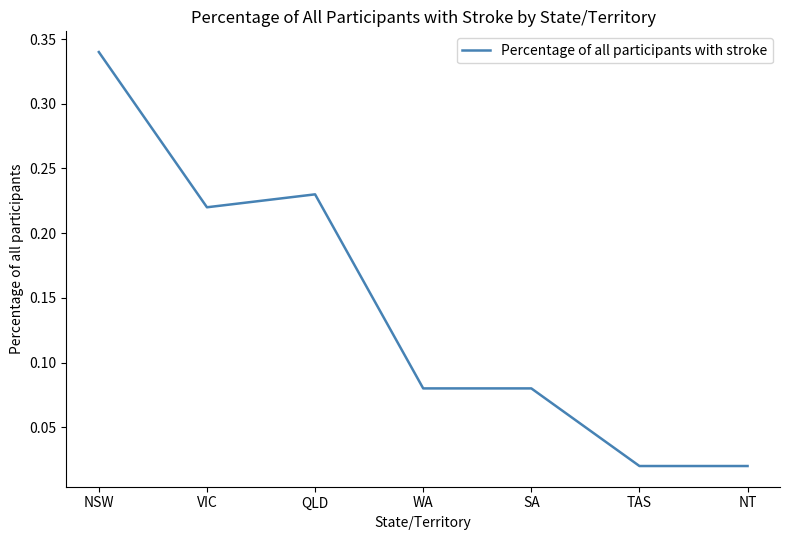

Where is the first local minimum?

VIC